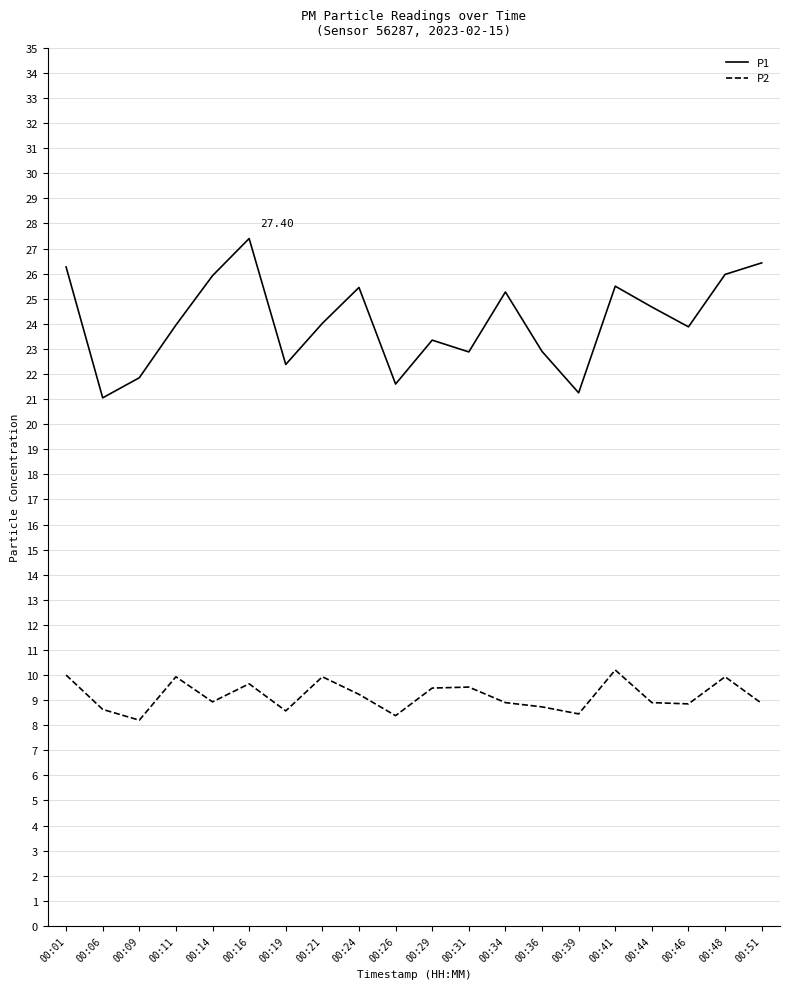

At which category is the sum across all series the highest?

00:16